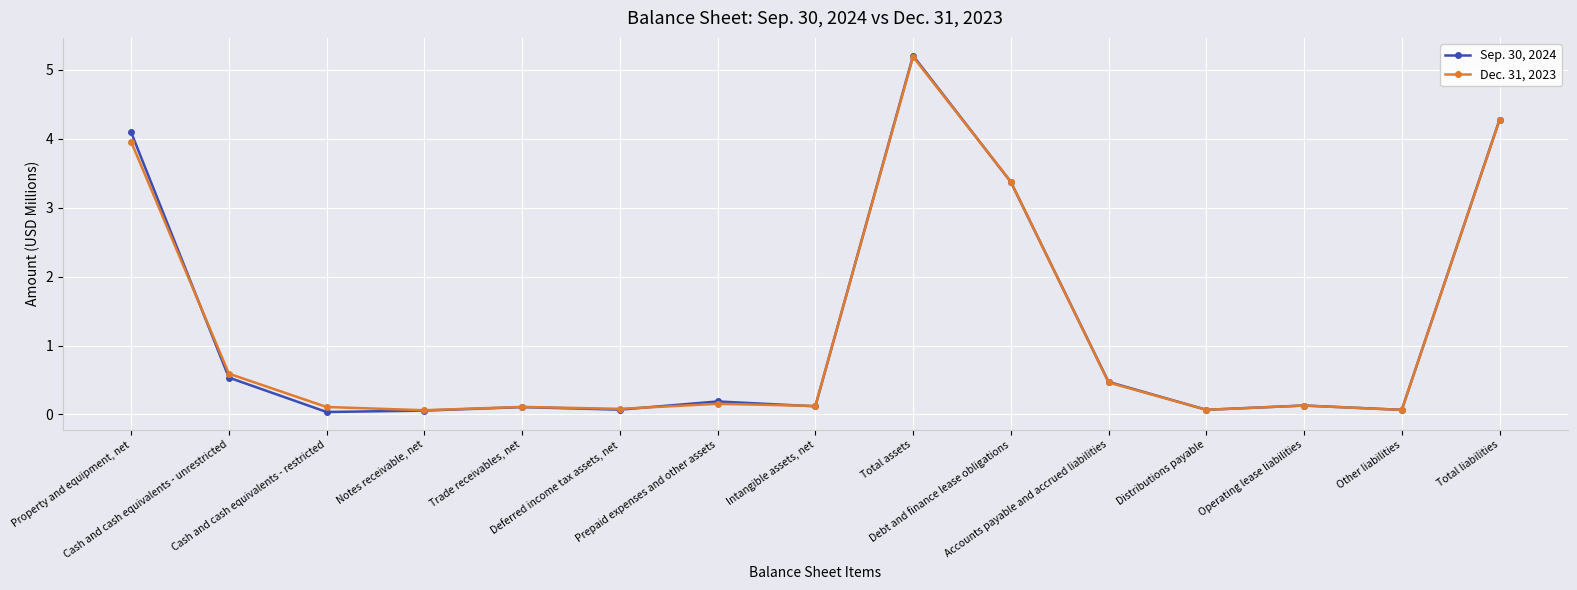

Is it true that Sep. 30, 2024 equals 0.0 at Cash and cash equivalents - restricted?

True